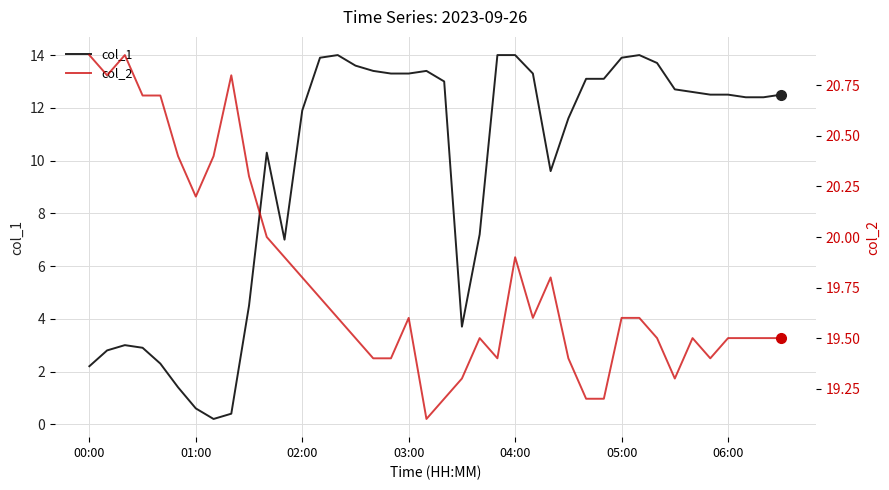

True or false: col_1 and col_2 cross at least once.

False